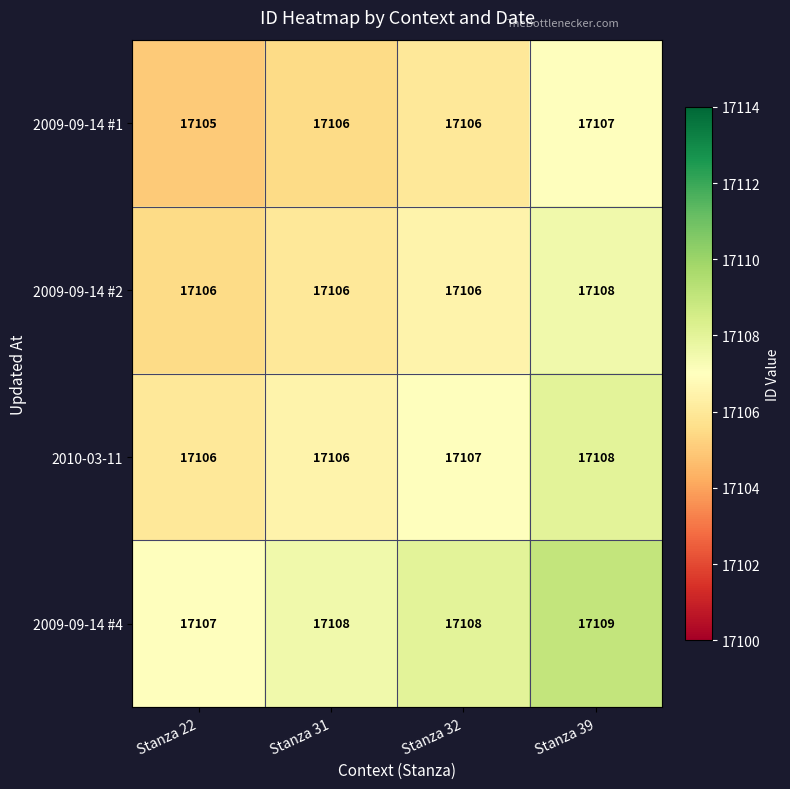

What is the maximum value shown in the chart?

17109